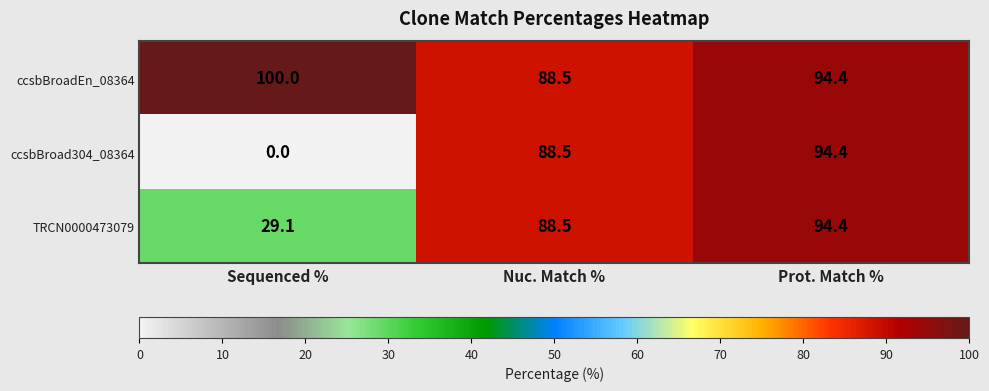

What is the difference between the ccsbBroad304_08364 values at Sequenced % and Nuc. Match %?

88.5